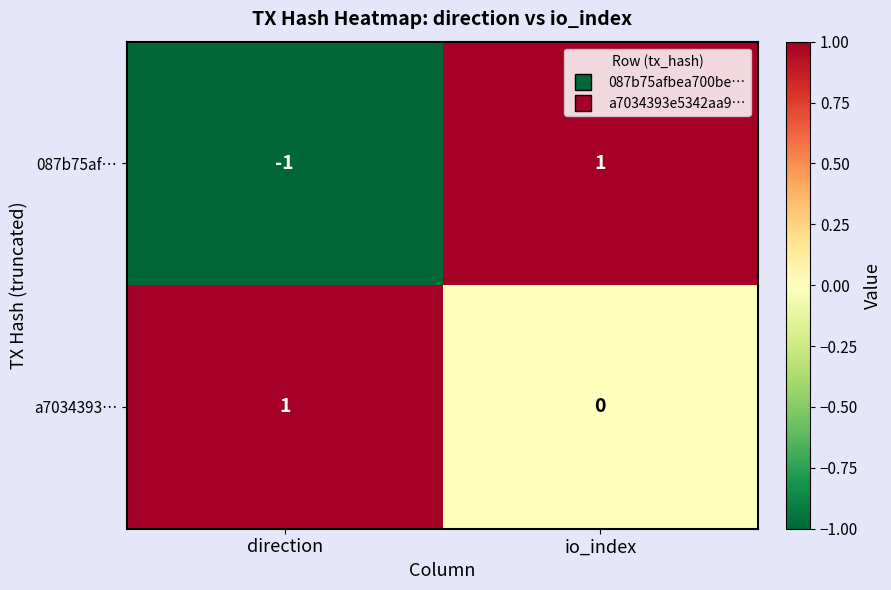

Which series has the widest spread of values?

087b75af…